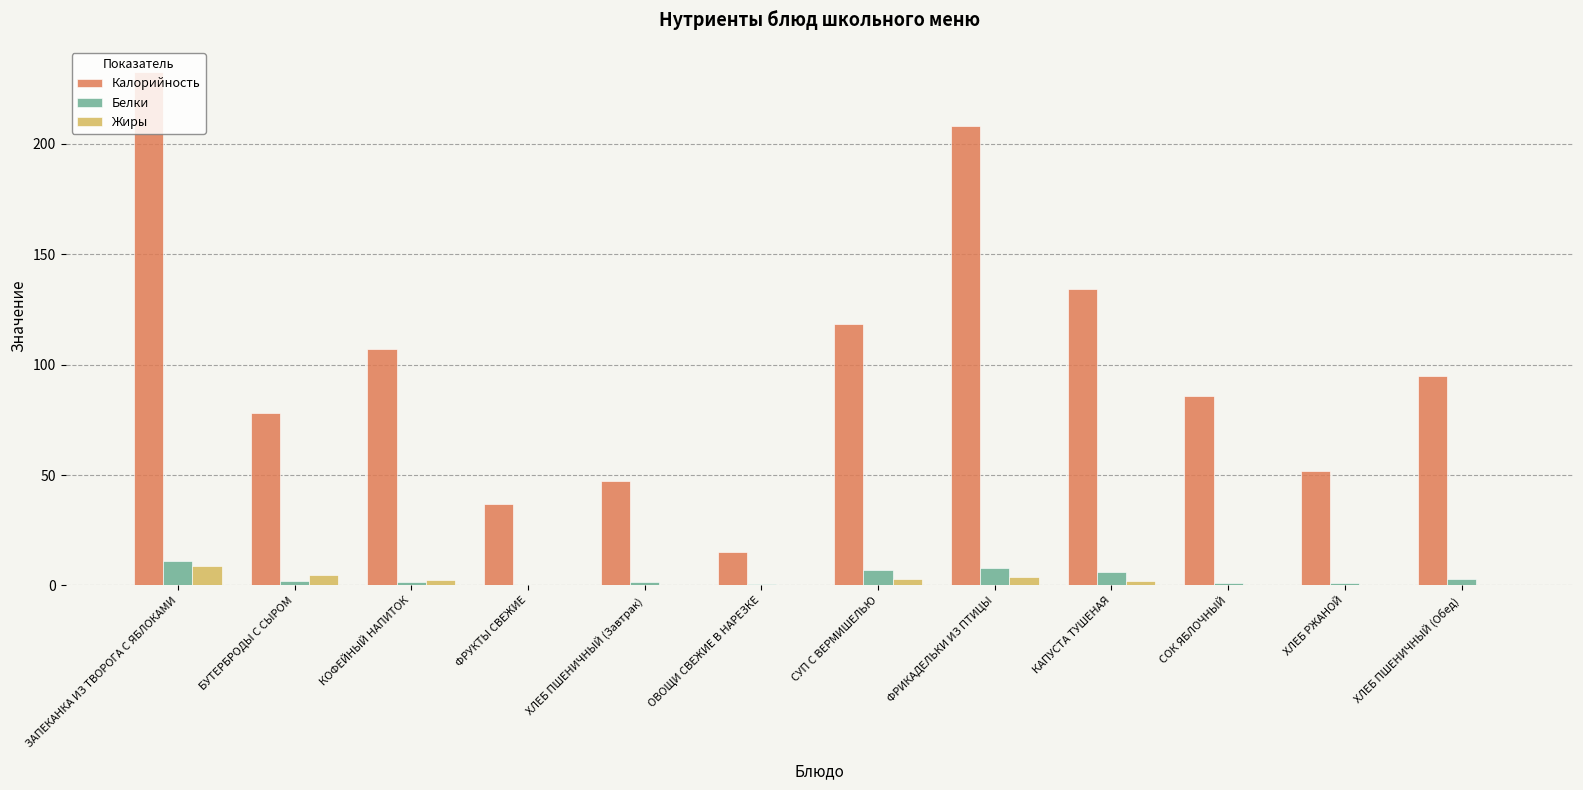

Which label corresponds to the largest value in the chart?

ЗАПЕКАНКА ИЗ ТВОРОГА С ЯБЛОКАМИ